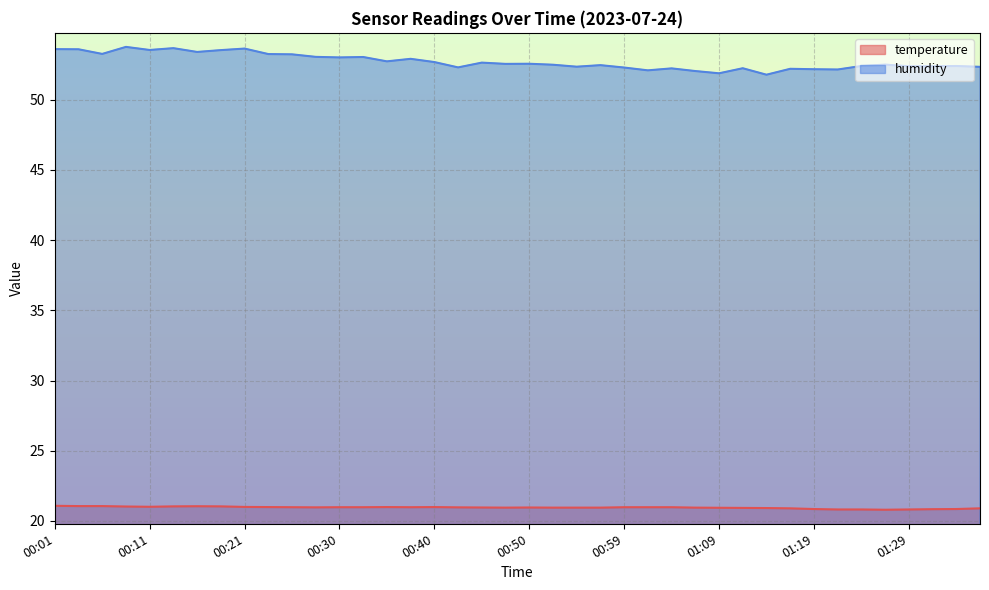

Which series has the largest range (max minus min)?

humidity